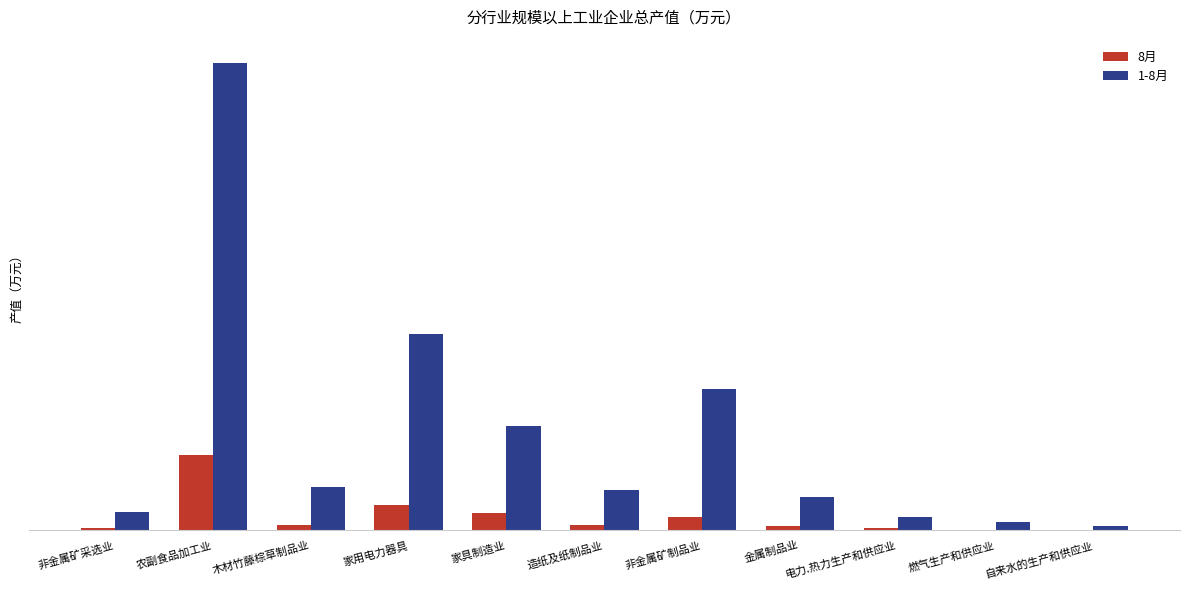

True or false: 8月 has a value of 14006.9 at 家具制造业.

True